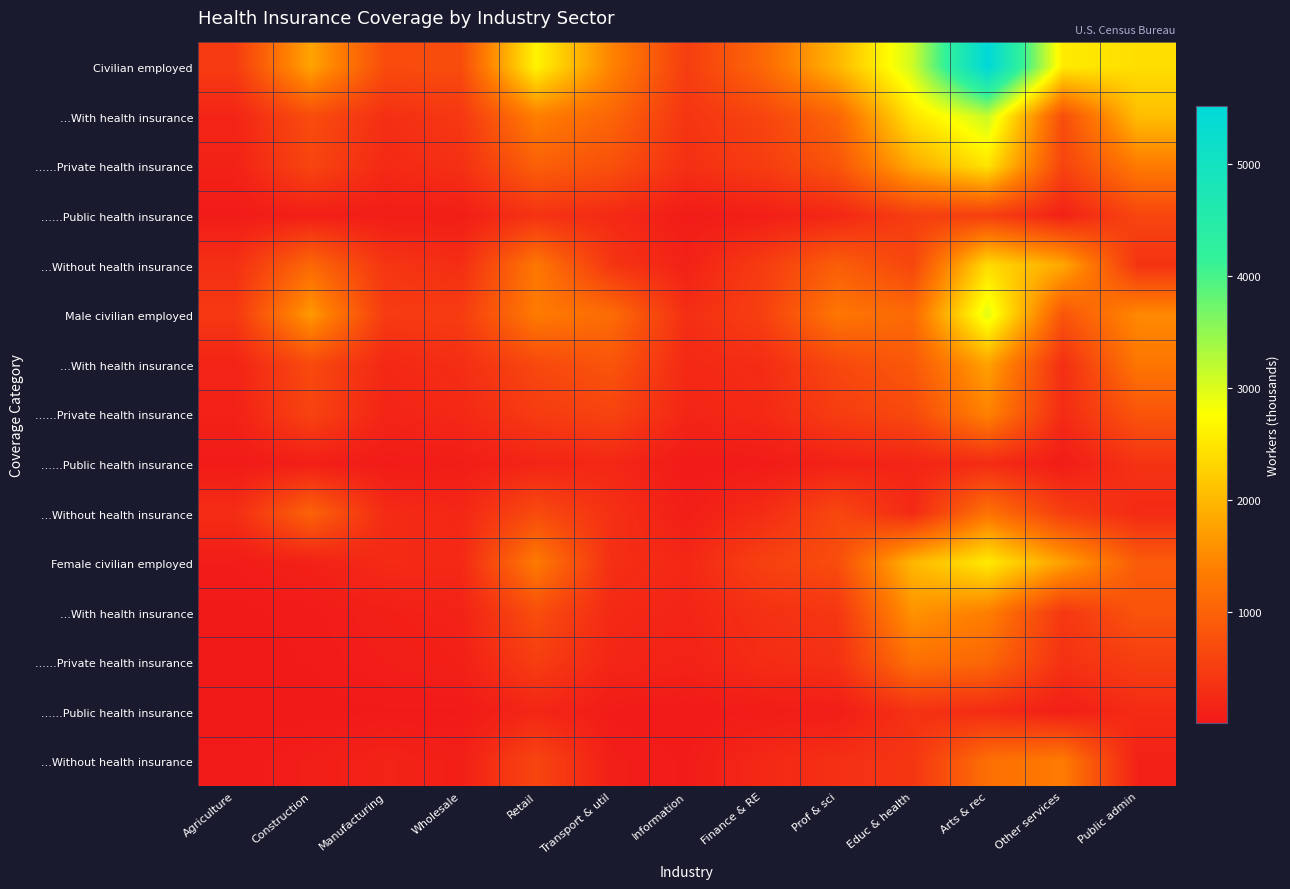

What is the difference between the highest and lowest values at Educ & health?

2922